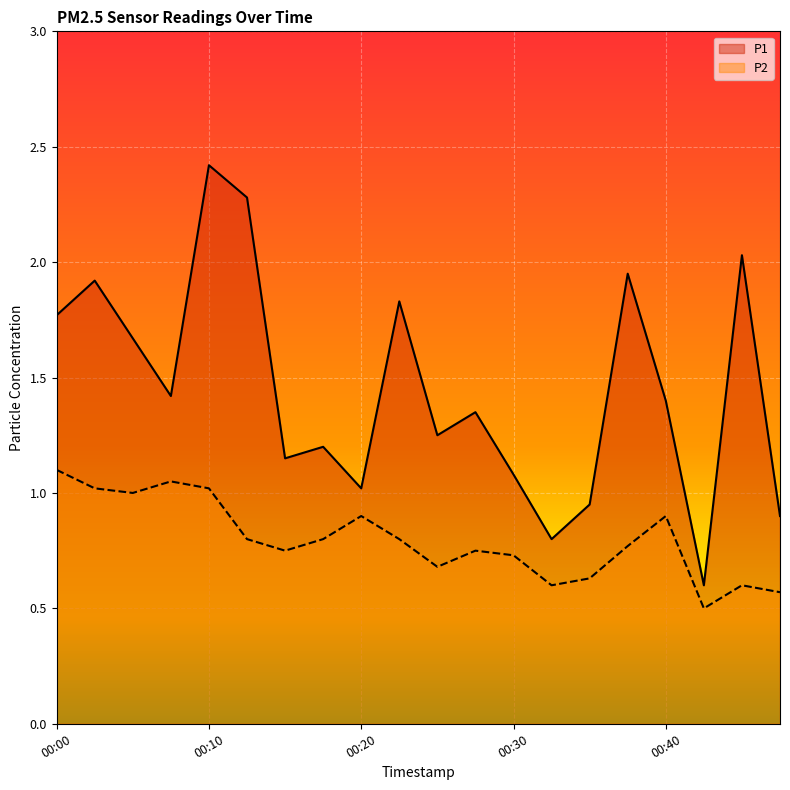

What is the average value of the P1 series?

1.4